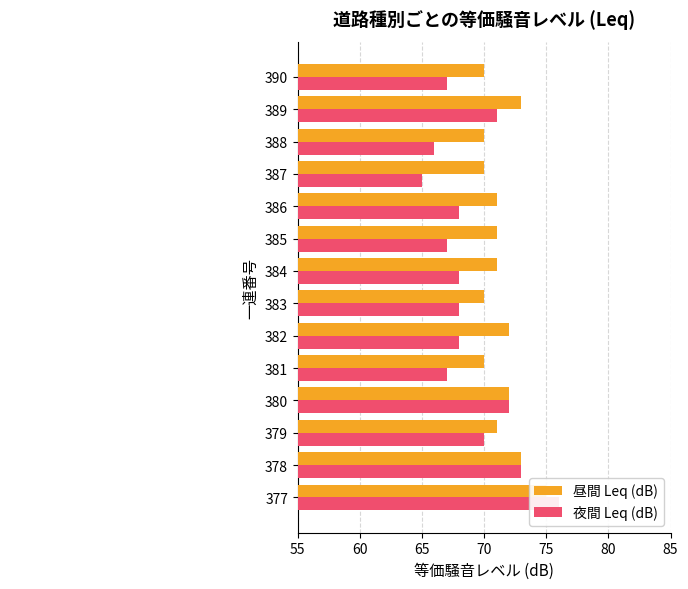

The 昼間 Leq (dB) series shows 71 at 386. True or false?

True